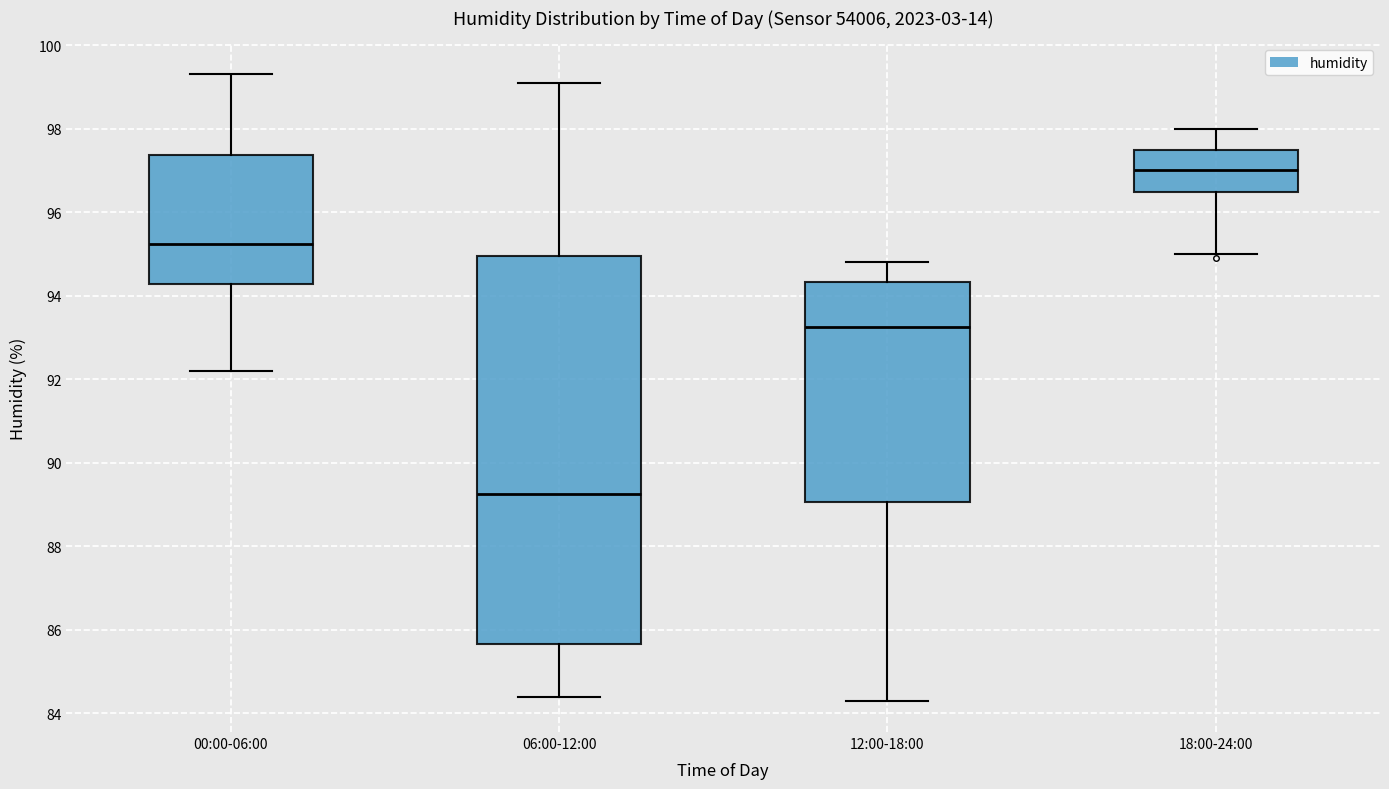

Where does the upper whisker of the box for 12:00-18:00 end on the y-axis? The values are not printed on the chart, so give them approximately, as read against the axis.

94.8